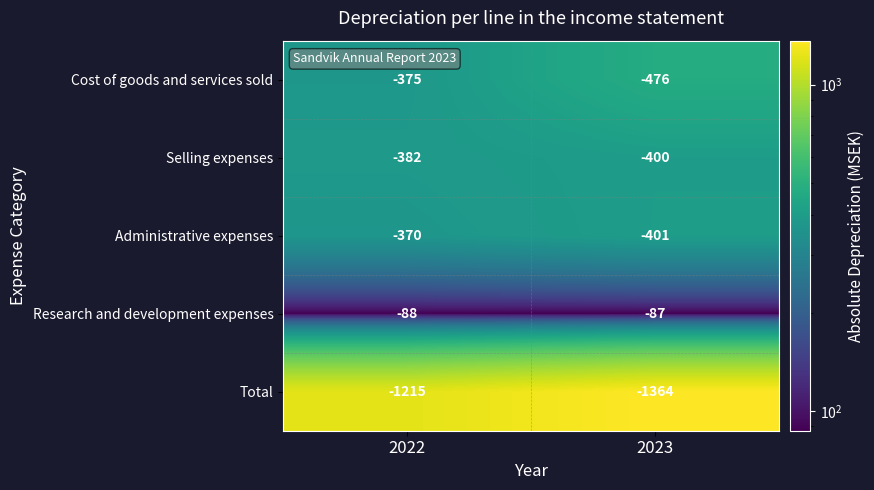

Reading left to right, extract all data points from this chart.

Cost of goods and services sold: 2022=-375	2023=-476
Selling expenses: 2022=-382	2023=-400
Administrative expenses: 2022=-370	2023=-401
Research and development expenses: 2022=-88	2023=-87
Total: 2022=-1215	2023=-1364